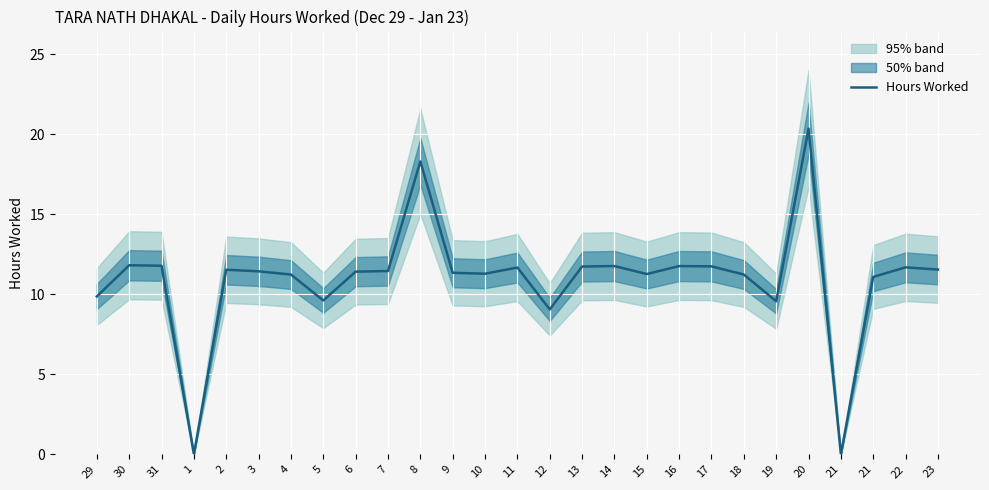

Where is the first local maximum?

30